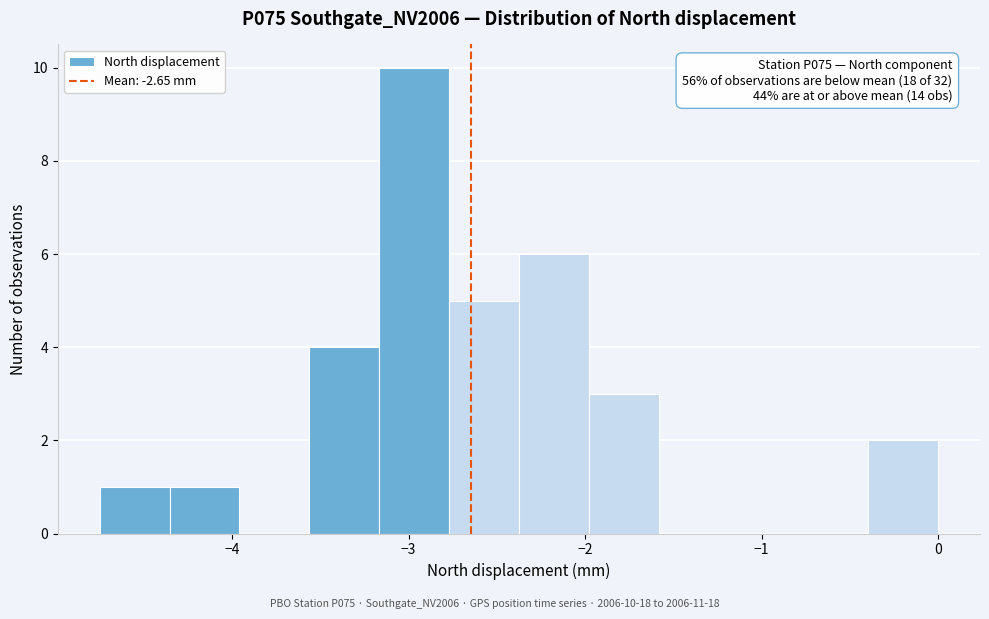

Around what value on the x-axis is the tallest bar? Give the approximate position of its centre, as read against the axis.

-3.0